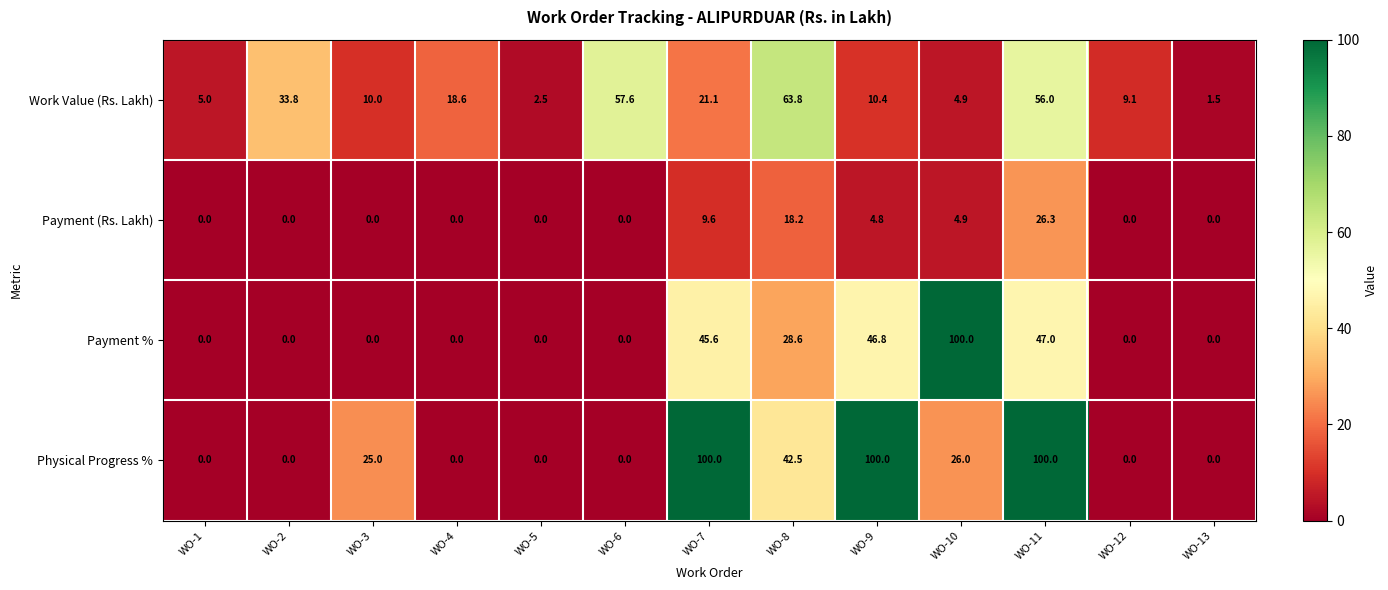

What is the minimum value for Work Value (Rs. Lakh)?

1.5